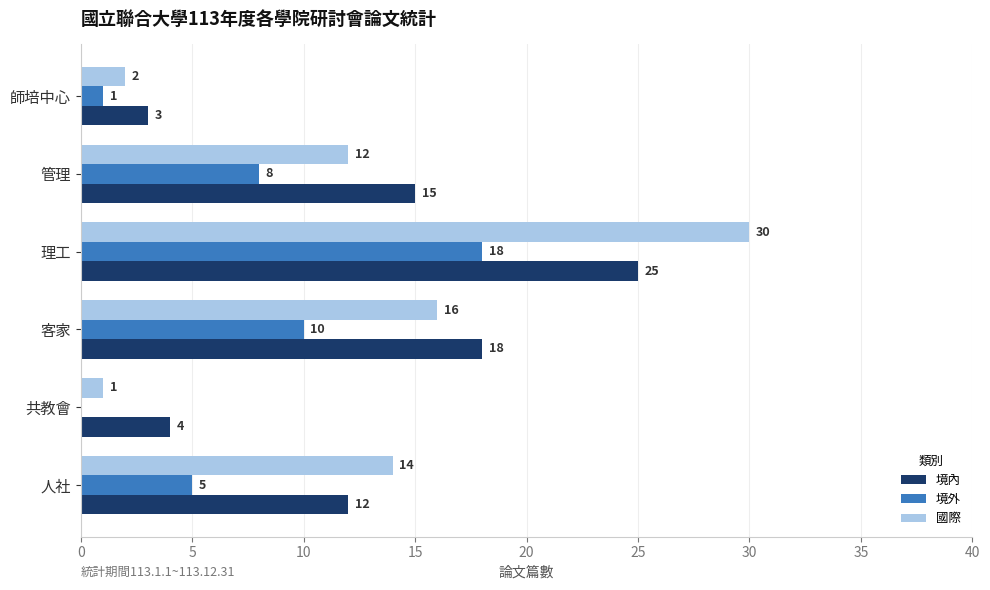

What is the sum of the 境外 values at 共教會 and 人社?

5